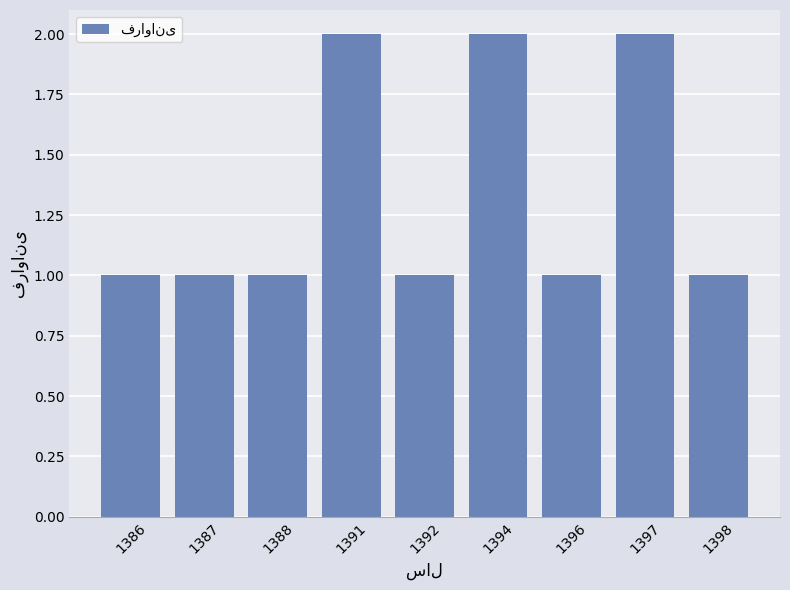

The chart shows a value of 2 at 1394. True or false?

True